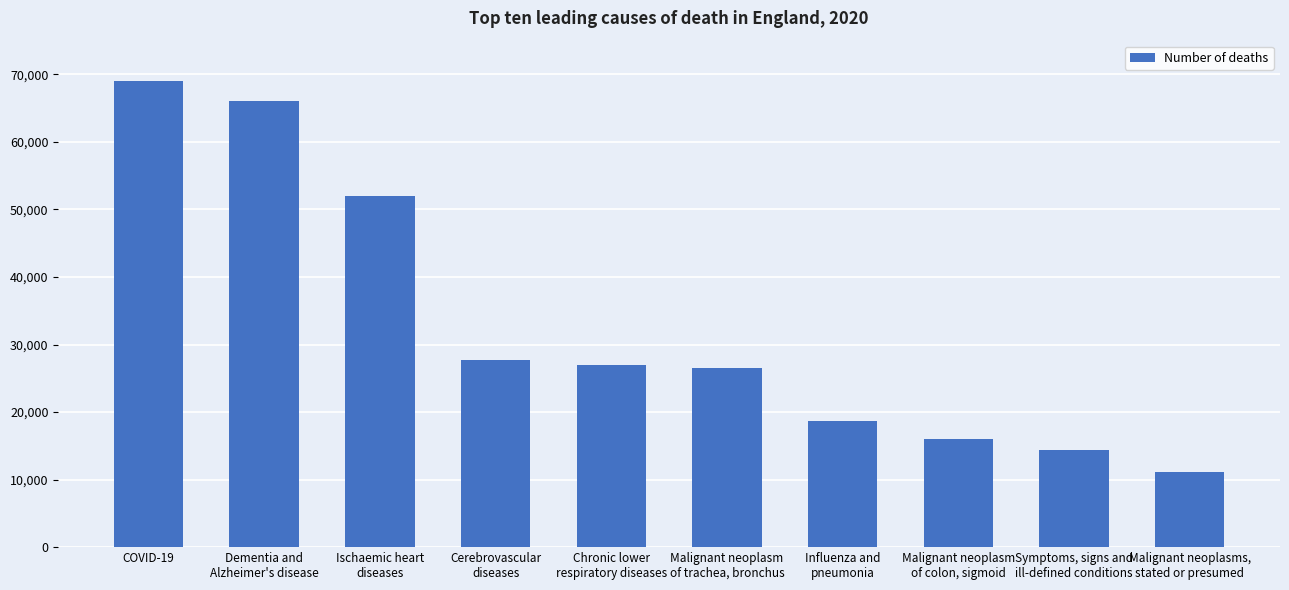

Reading left to right, what are all the values shown in this chart?

COVID-19=69101	Dementia and
Alzheimer's disease=66060	Ischaemic heart
diseases=51979	Cerebrovascular
diseases=27681	Chronic lower
respiratory diseases=26917	Malignant neoplasm
of trachea, bronchus=26571	Influenza and
pneumonia=18656	Malignant neoplasm
of colon, sigmoid=15960	Symptoms, signs and
ill-defined conditions=14385	Malignant neoplasms,
stated or presumed=11109